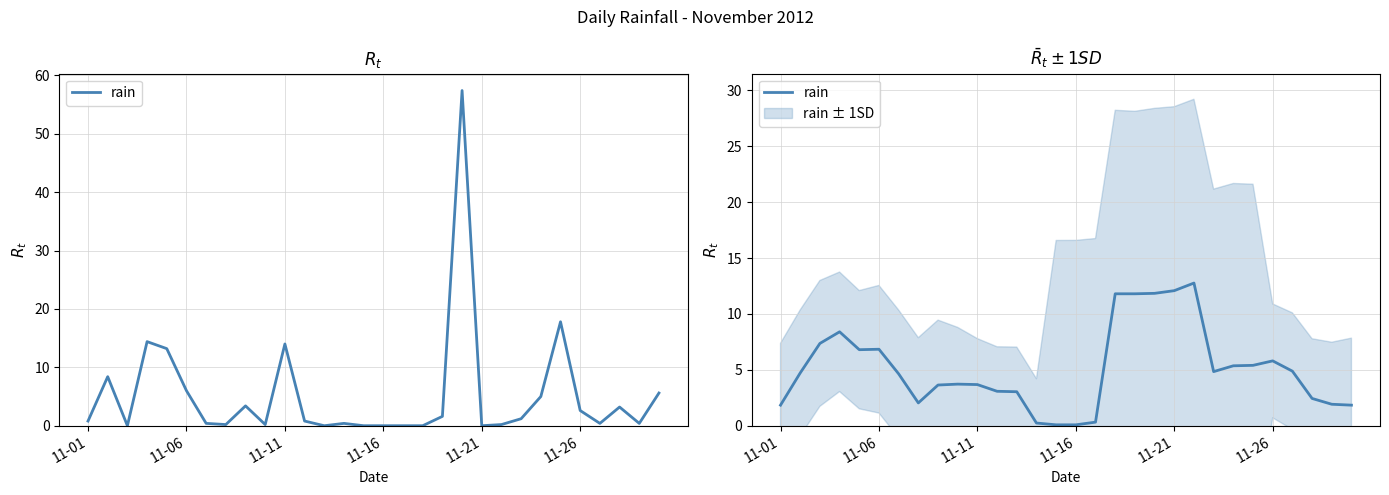

What is the value of the 6th point from the left?

6.8